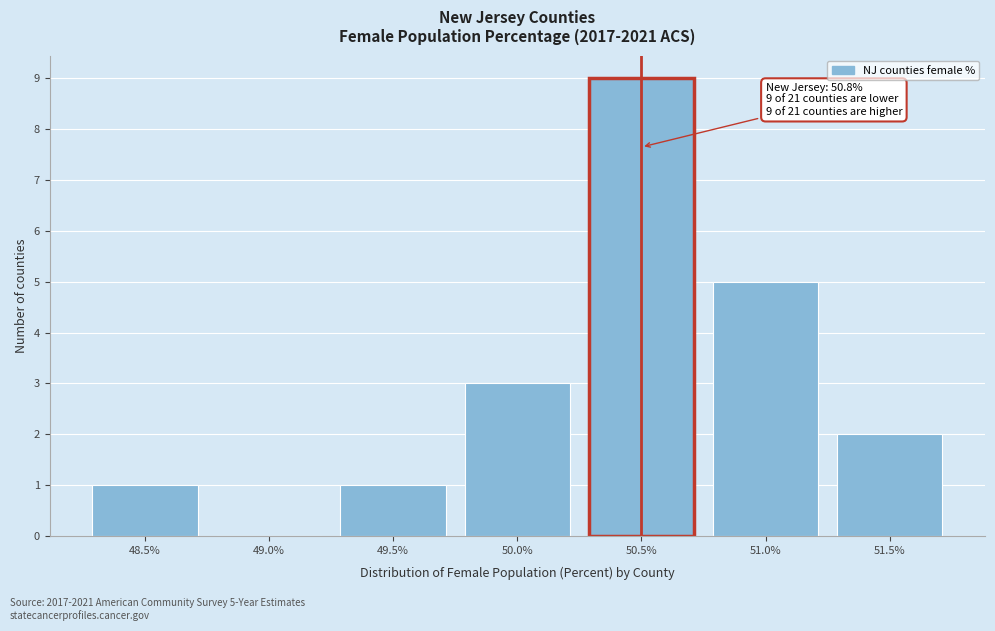

Reading left to right, what are all the values shown in this chart?

48.5%=1	49.0%=0	49.5%=1	50.0%=3	50.5%=9	51.0%=5	51.5%=2